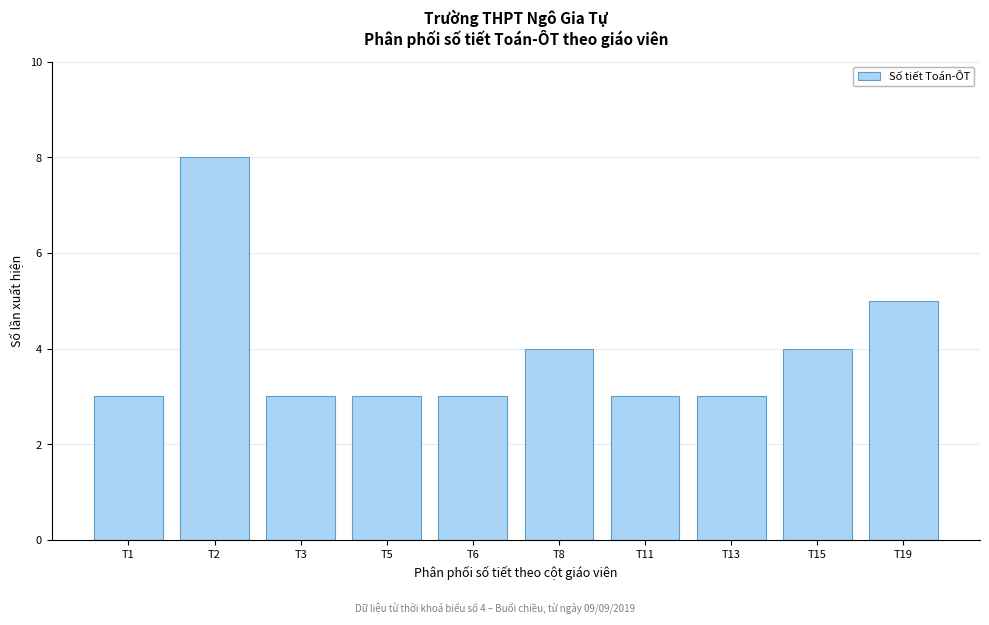

Reading left to right, extract all data points from this chart.

T1=3	T2=8	T3=3	T5=3	T6=3	T8=4	T11=3	T13=3	T15=4	T19=5